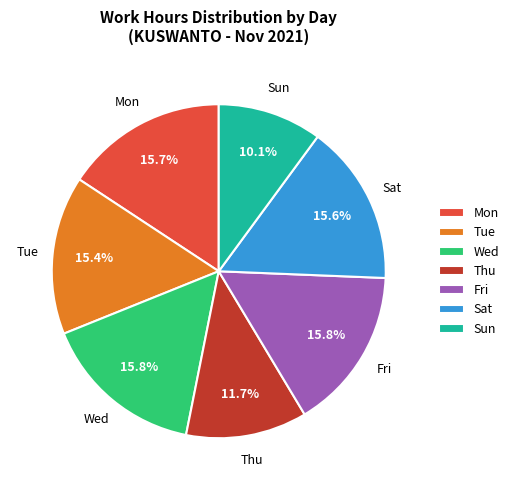

Count the number of slices in the pie.

7